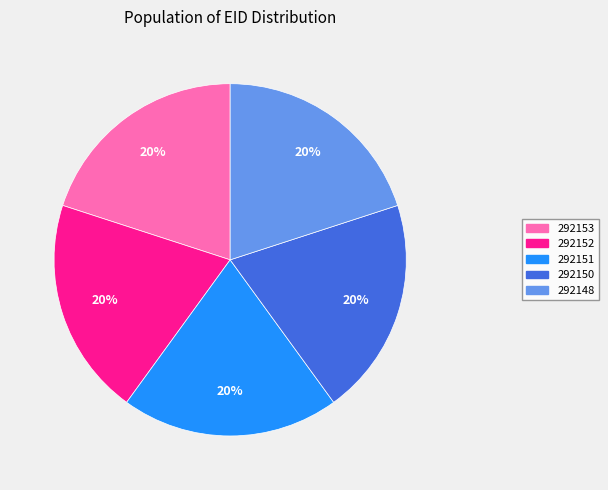

Approximately how many times larger is the value at 292148 compared to 292152?

1.0